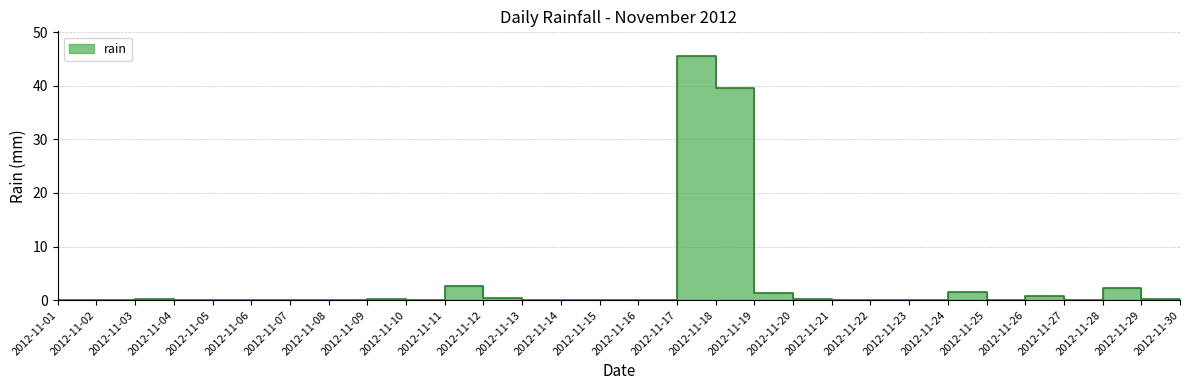

What is the change in value from 2012-11-20 to 2012-11-28?

+2.0